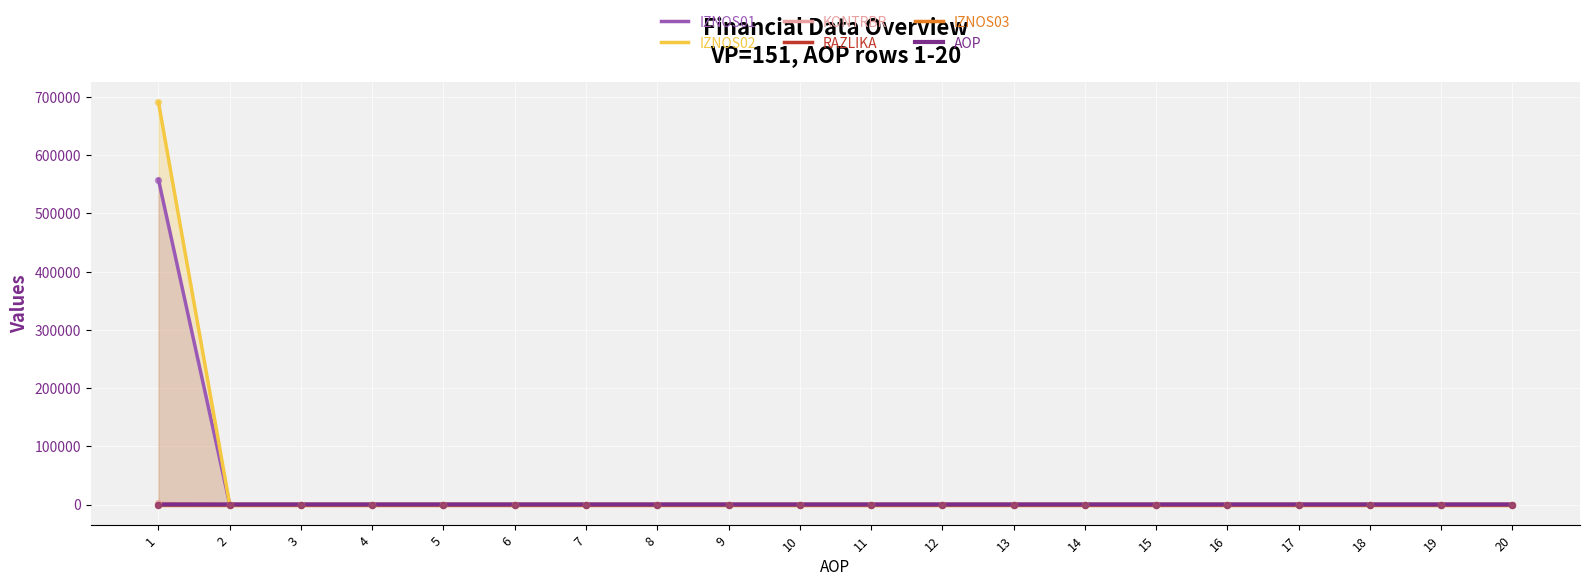

What are all the series names shown in the legend?

IZNOS01, IZNOS02, KONTRBR, RAZLIKA, IZNOS03, AOP